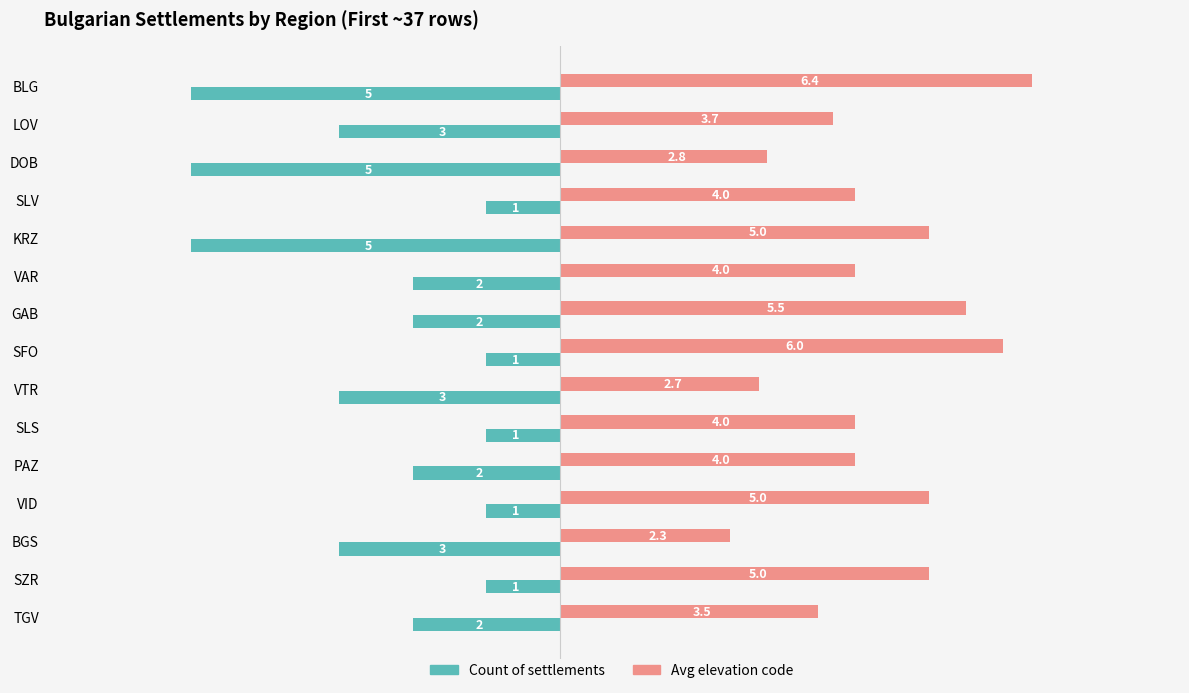

What is the smallest value displayed?

-5.0